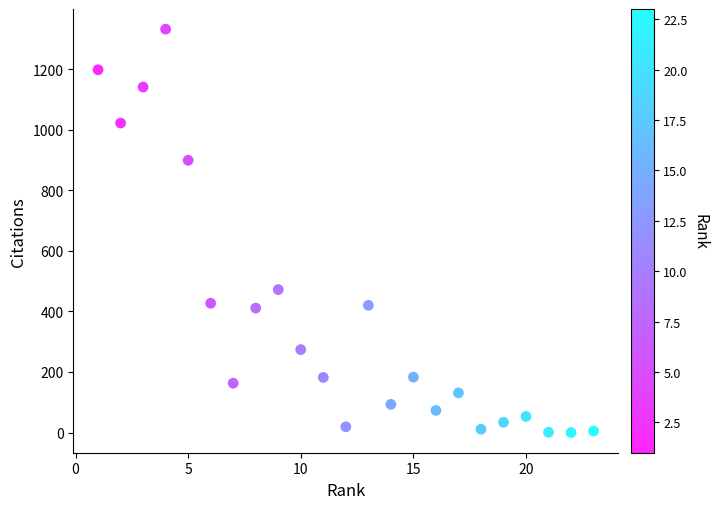

What is the range of X values (max minus min)?

22